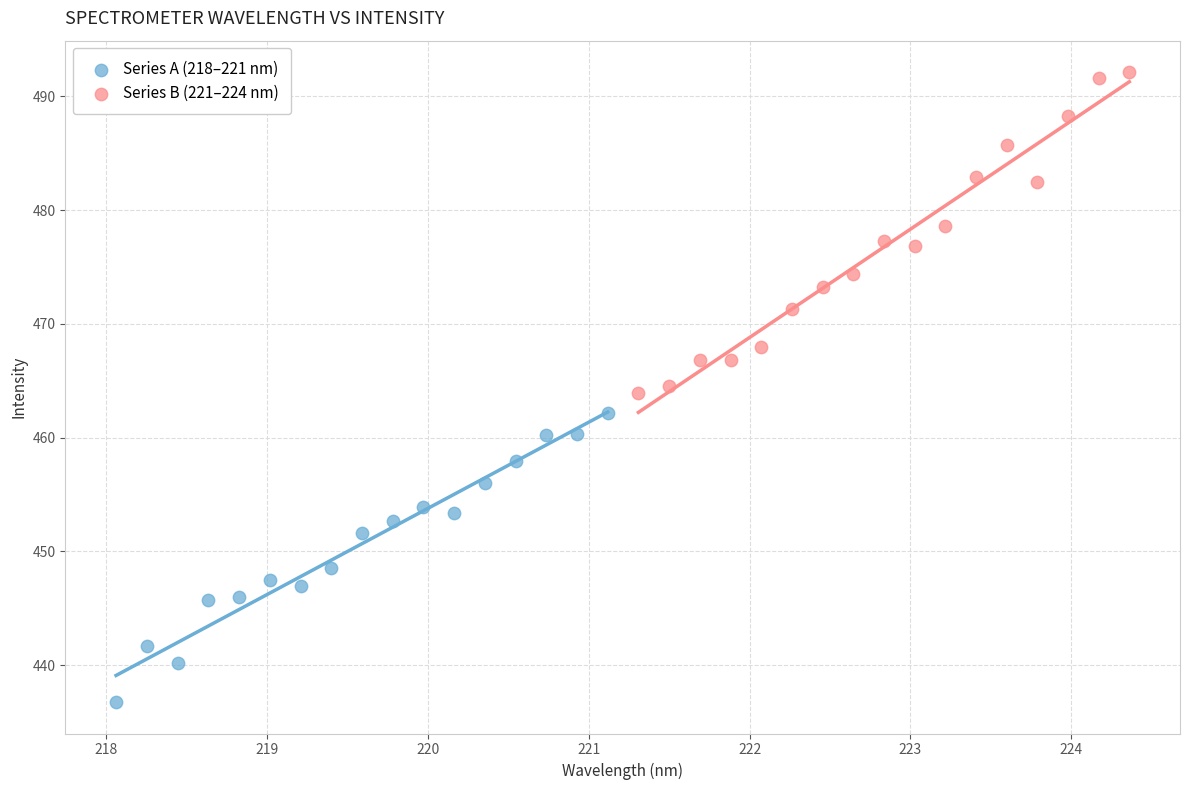

Which series has the widest spread of Y values?

Series B (221–224 nm)